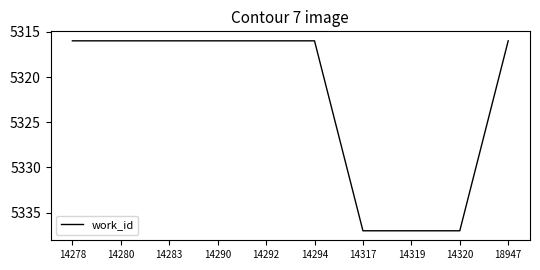

What is the smallest value displayed?

5316